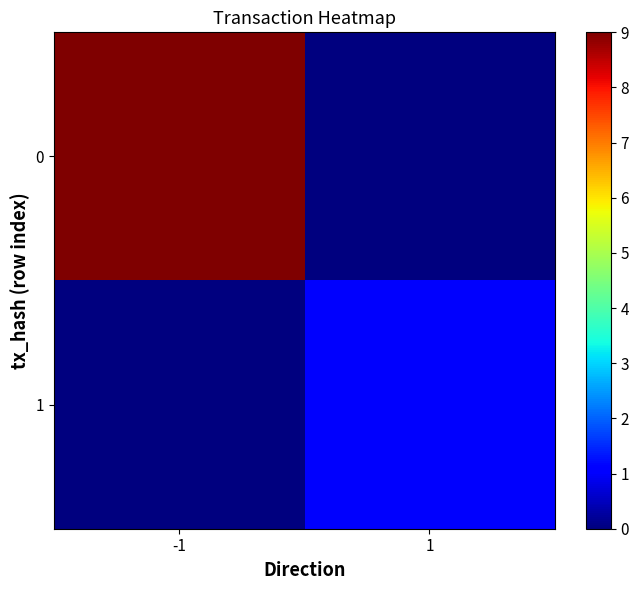

Count the number of categories in the chart.

2